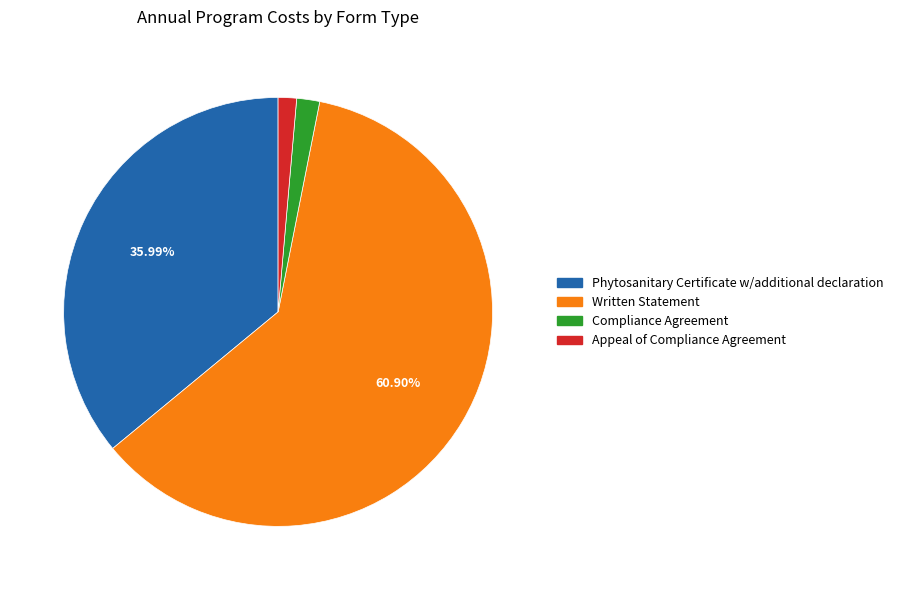

How many segments does this pie chart have?

4